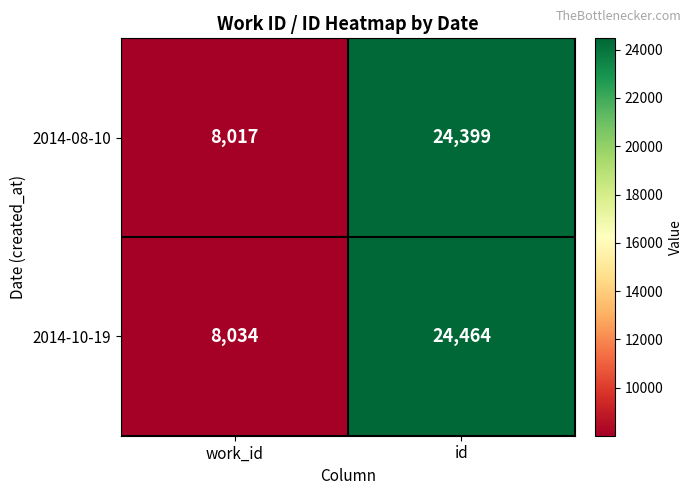

The value of 2014-08-10 at id is 34042. True or false?

False